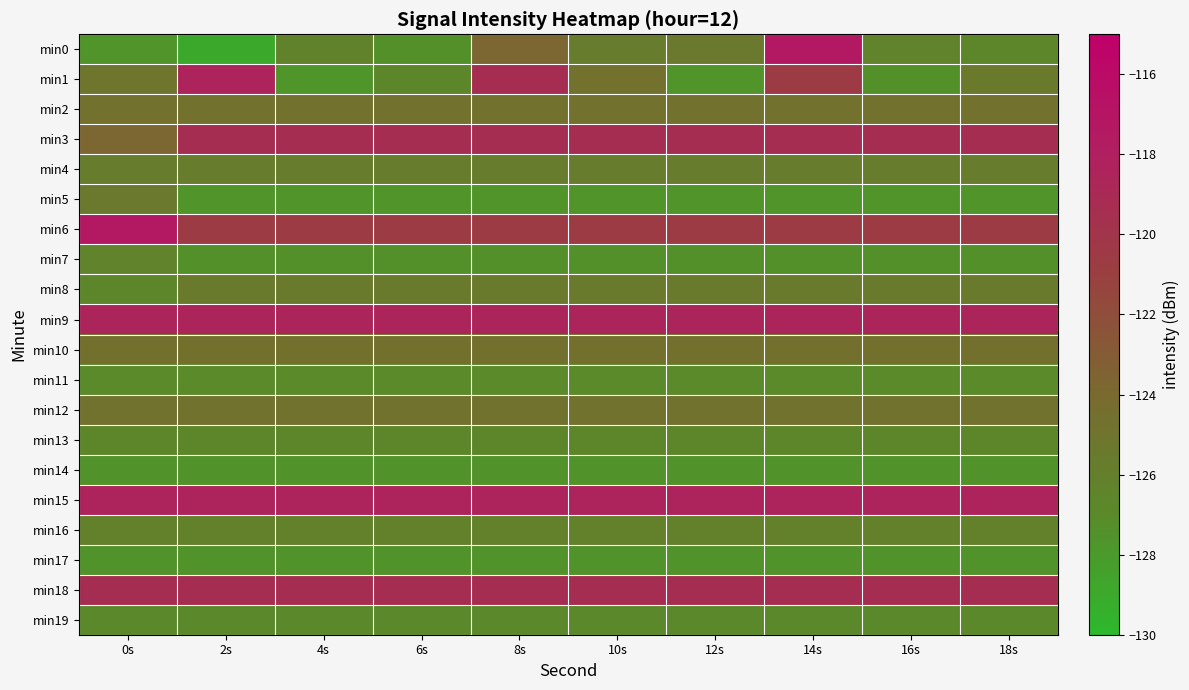

What is the minimum value shown in the chart?

-128.9